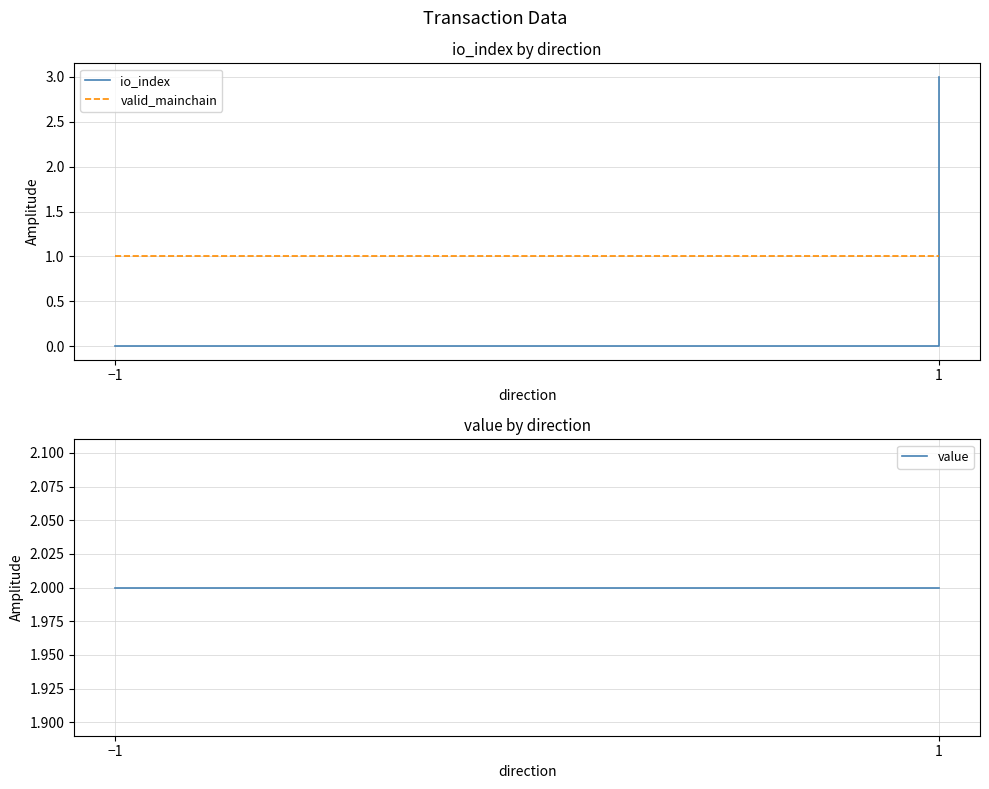

True or false: value has more than 0 interior local peaks.

False